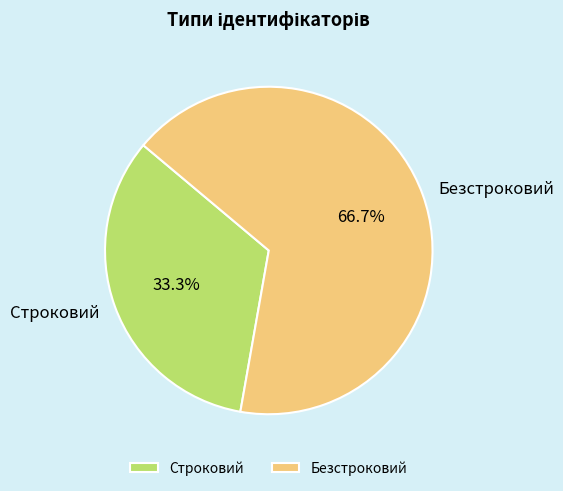

To the nearest percent, what is the difference between the largest and smallest slice percentages?

33%